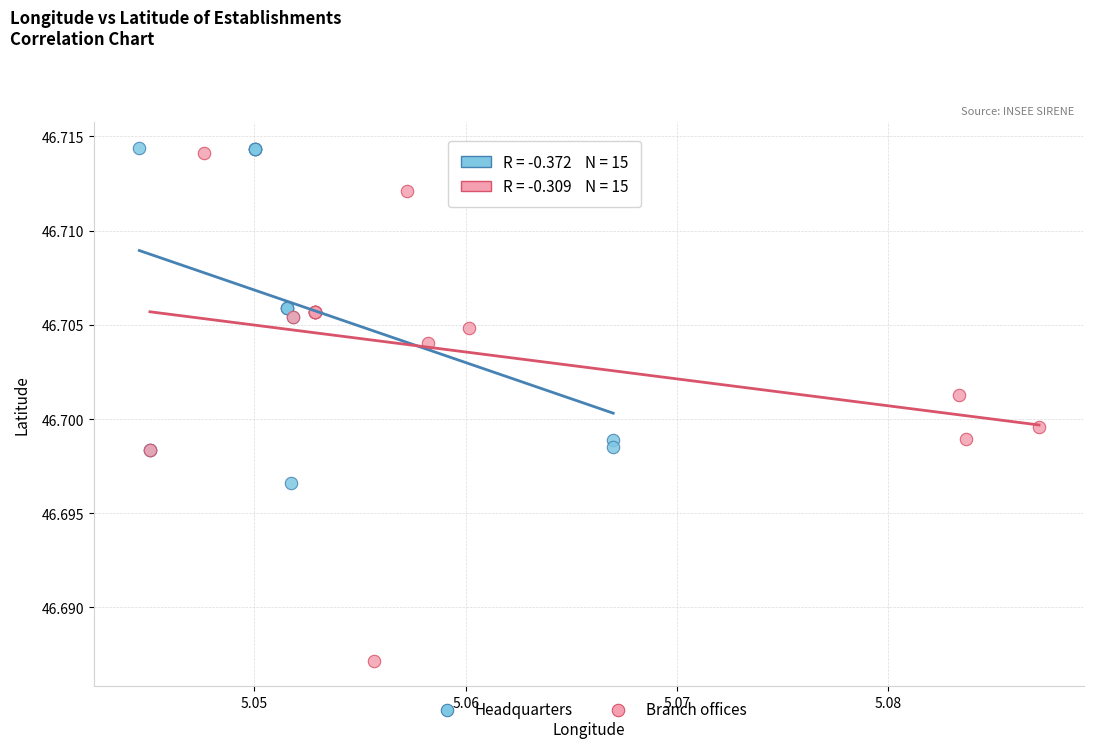

Which series contains the lowest Y value?

Branch offices